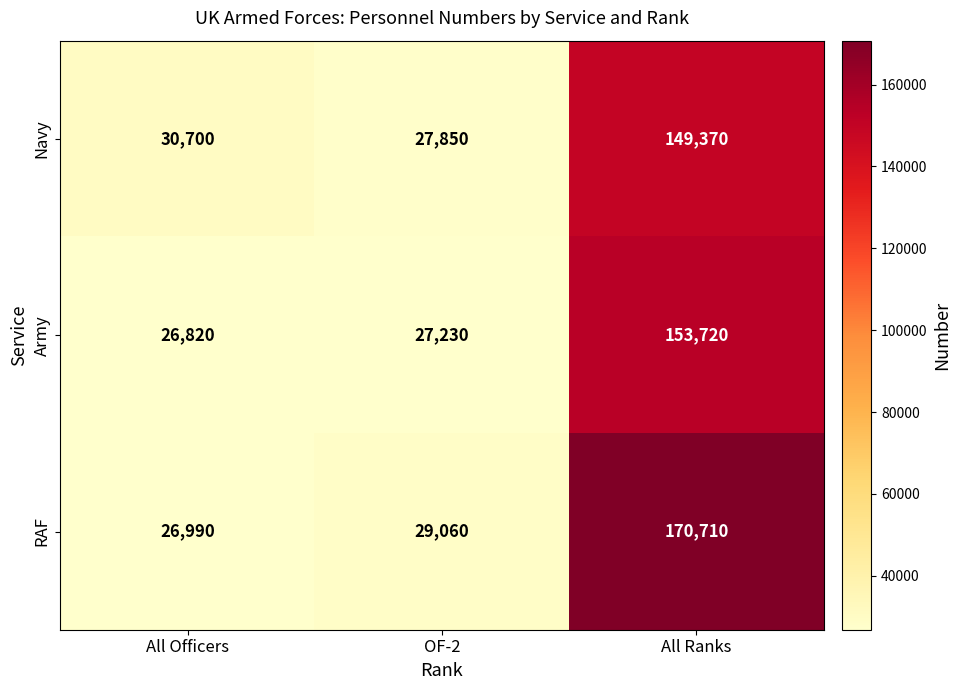

What is the maximum value shown in the chart?

170710